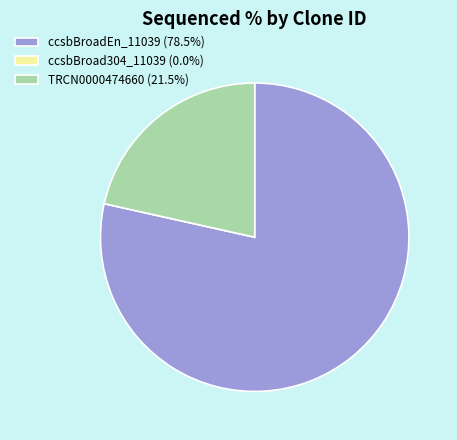

Which category accounts for the majority?

ccsbBroadEn_11039